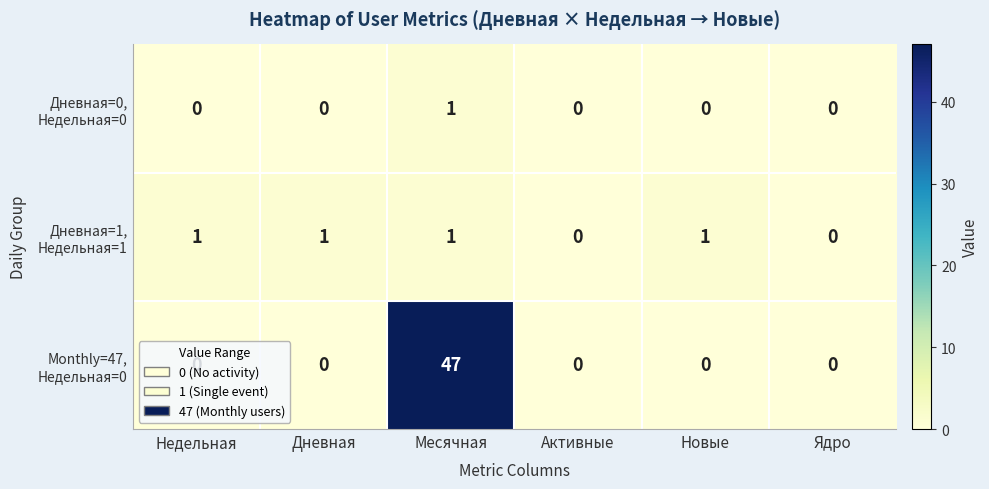

At which category is the sum across all series the highest?

Месячная